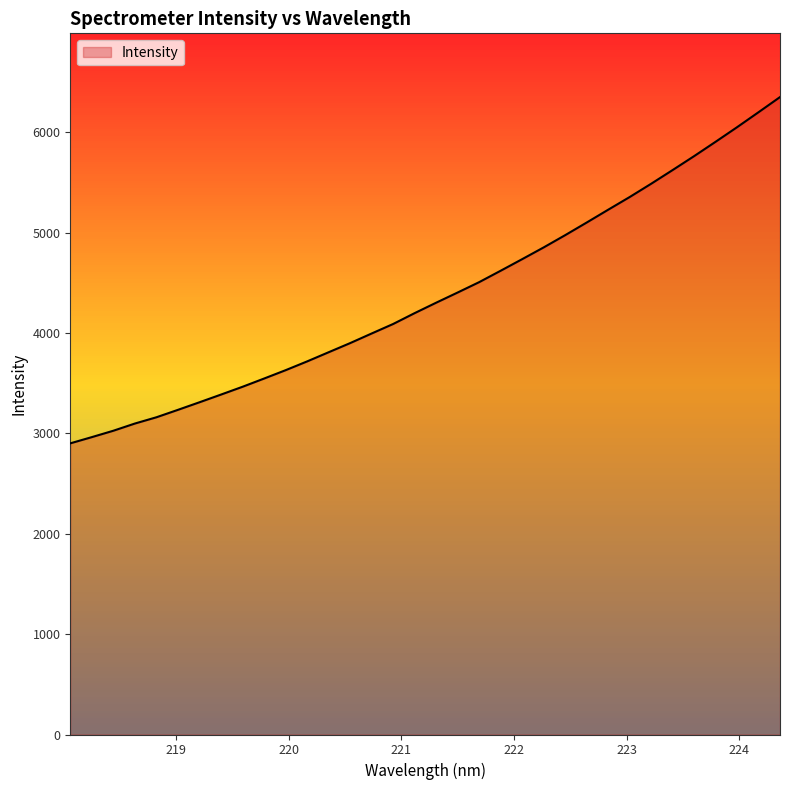

What is the minimum value shown in the chart?

2900.3